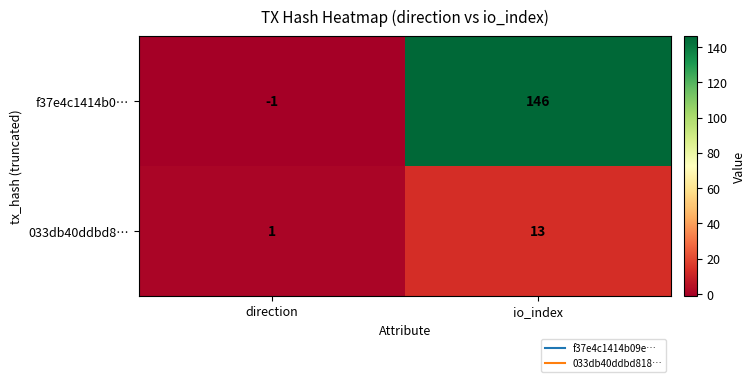

Reading left to right, what are all the values shown in this chart?

f37e4c1414b0…: direction=-1	io_index=146
033db40ddbd8…: direction=1	io_index=13